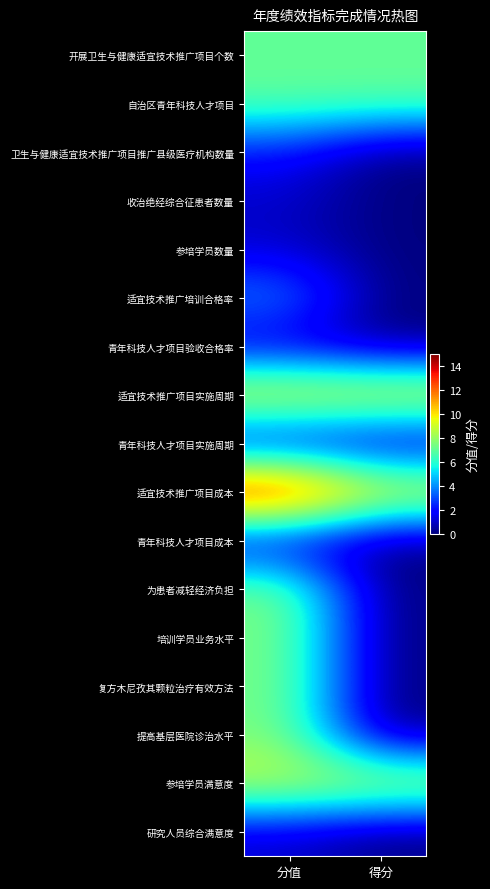

Reading left to right, list all the values displayed in this chart.

开展卫生与健康适宜技术推广项目个数: 分值=7.0	得分=7.0
自治区青年科技人才项目: 分值=7.0	得分=7.0
卫生与健康适宜技术推广项目推广县级医疗机构数量: 分值=2.0	得分=0.0
收治绝经综合征患者数量: 分值=1.0	得分=0.0
参培学员数量: 分值=1.0	得分=0.0
适宜技术推广培训合格率: 分值=4.0	得分=0.0
青年科技人才项目验收合格率: 分值=1.0	得分=0.0
适宜技术推广项目实施周期: 分值=10.0	得分=10.0
青年科技人才项目实施周期: 分值=1.0	得分=0.5
适宜技术推广项目成本: 分值=15.0	得分=10.0
青年科技人才项目成本: 分值=1.0	得分=0.0
为患者减轻经济负担: 分值=7.5	得分=0.0
培训学员业务水平: 分值=7.5	得分=0.0
复方木尼孜其颗粒治疗有效方法: 分值=7.5	得分=0.0
提高基层医院诊治水平: 分值=7.5	得分=0.0
参培学员满意度: 分值=9.0	得分=9.0
研究人员综合满意度: 分值=1.0	得分=0.0